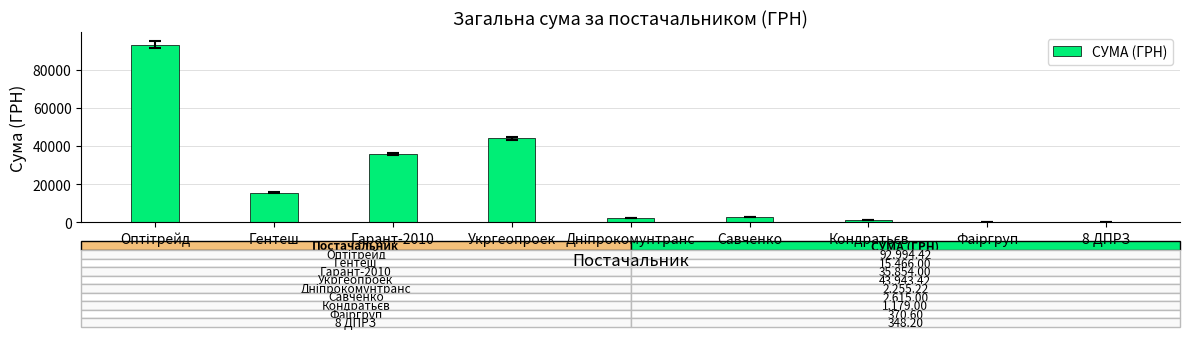

The value at 8 ДПРЗ is 348.2. True or false?

True